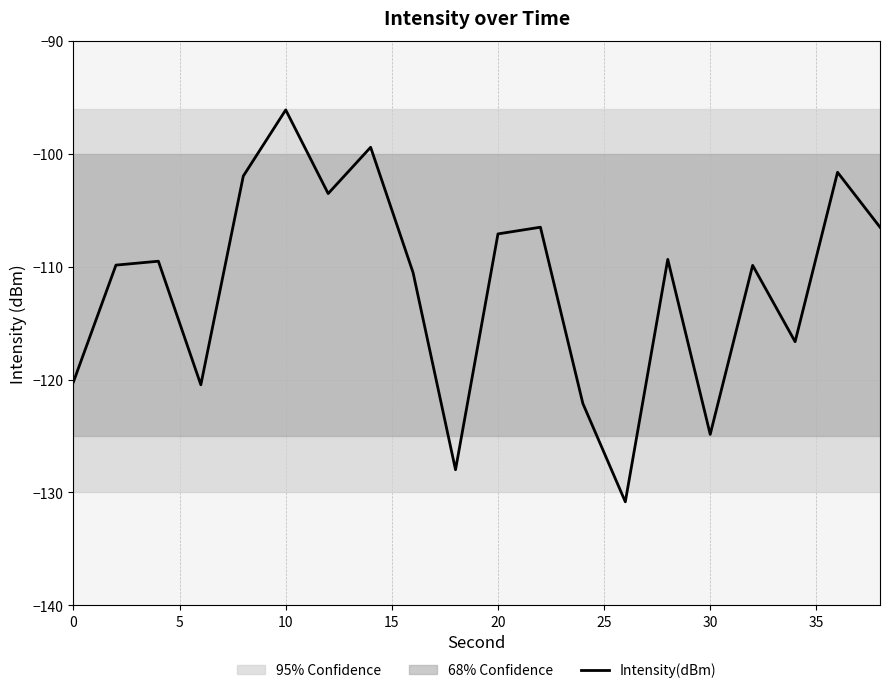

What is the maximum value for Intensity(dBm)?

-96.1